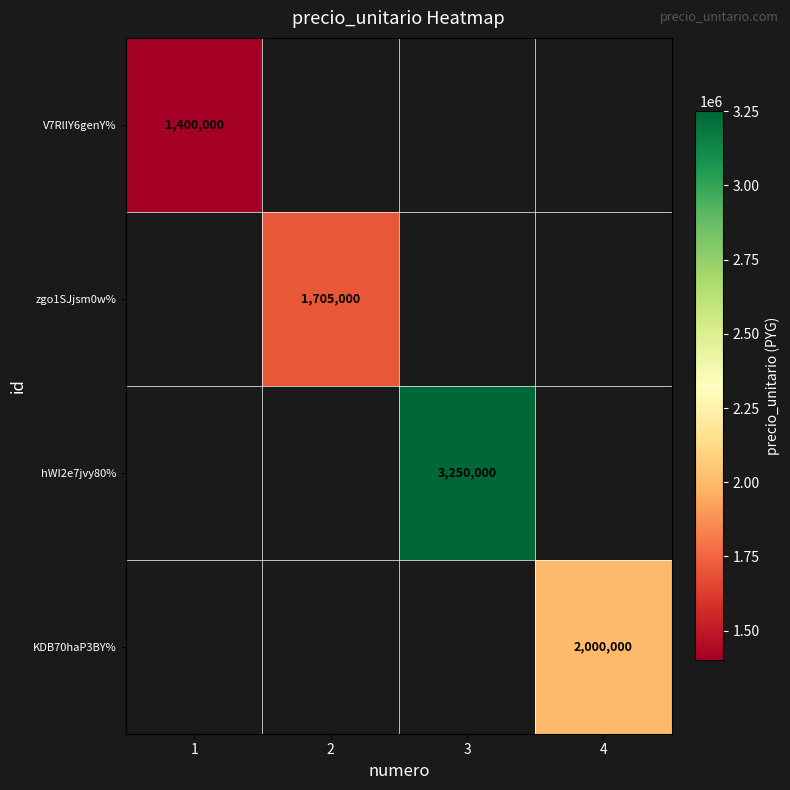

The zgo1SJjsm0w% series shows 720295 at 2. True or false?

False